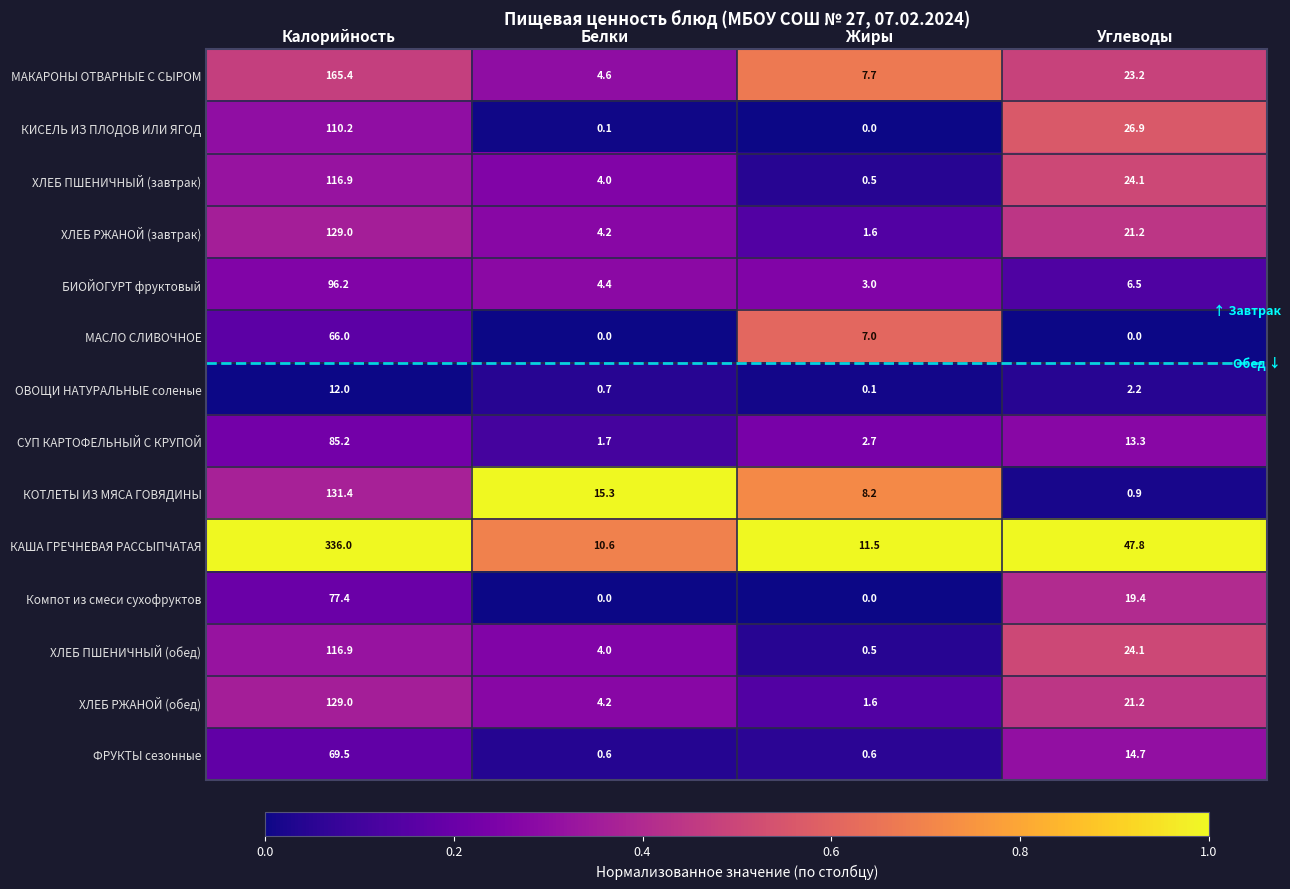

Which series has the largest total across all categories?

КАША ГРЕЧНЕВАЯ РАССЫПЧАТАЯ